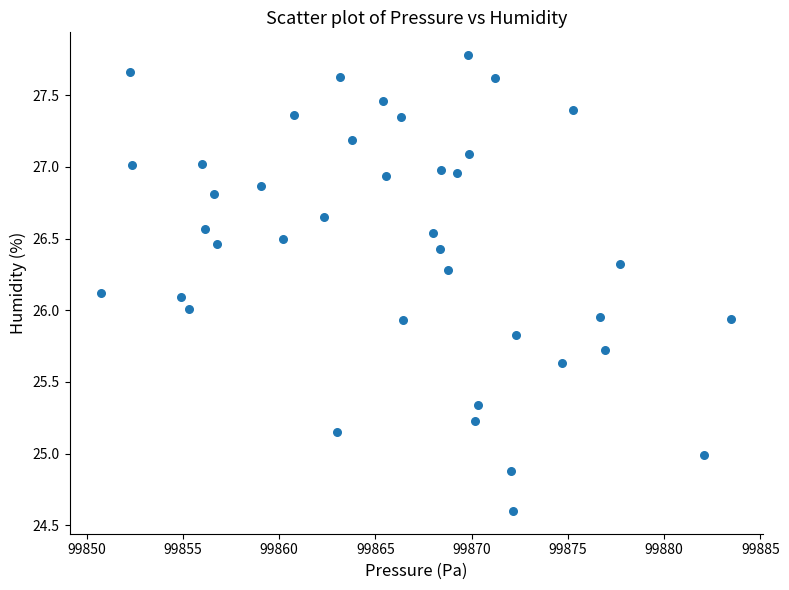

What is the range of Y values (max minus min)?

3.2